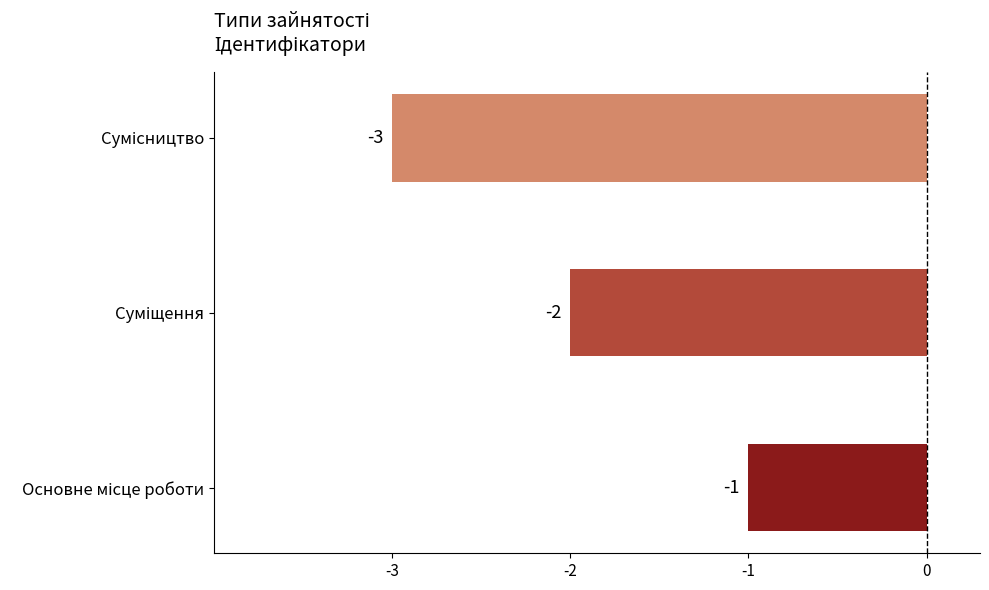

Count the values in the range -3 to -1.

3